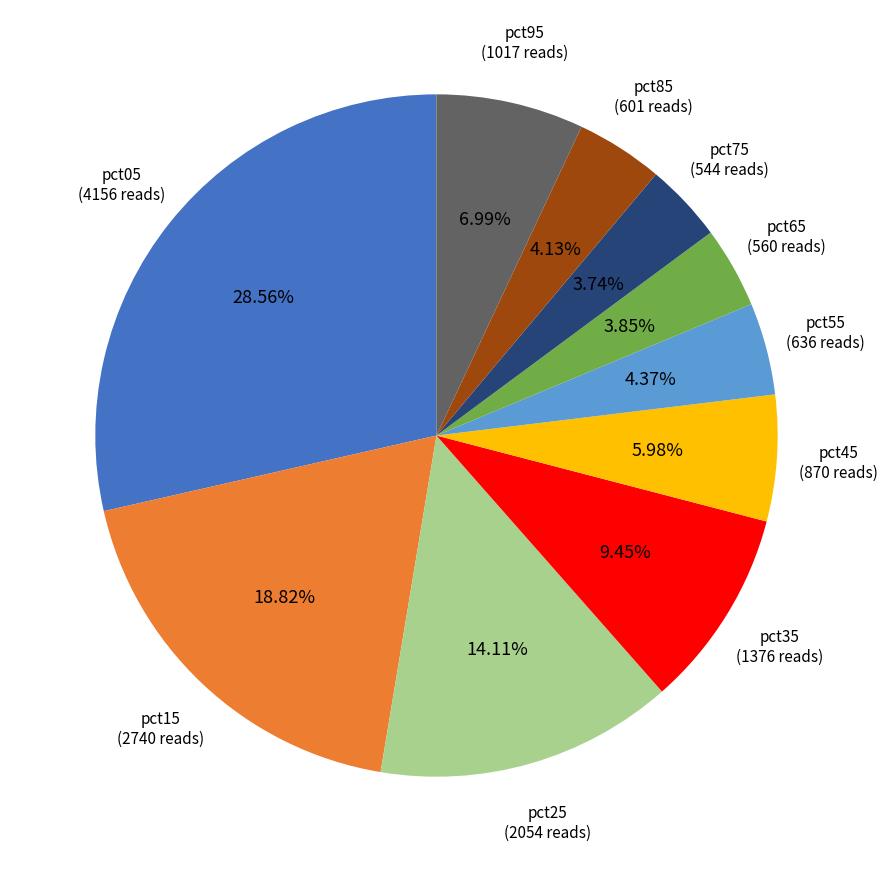

Is the sum of pct75 and pct05 greater than half?

No